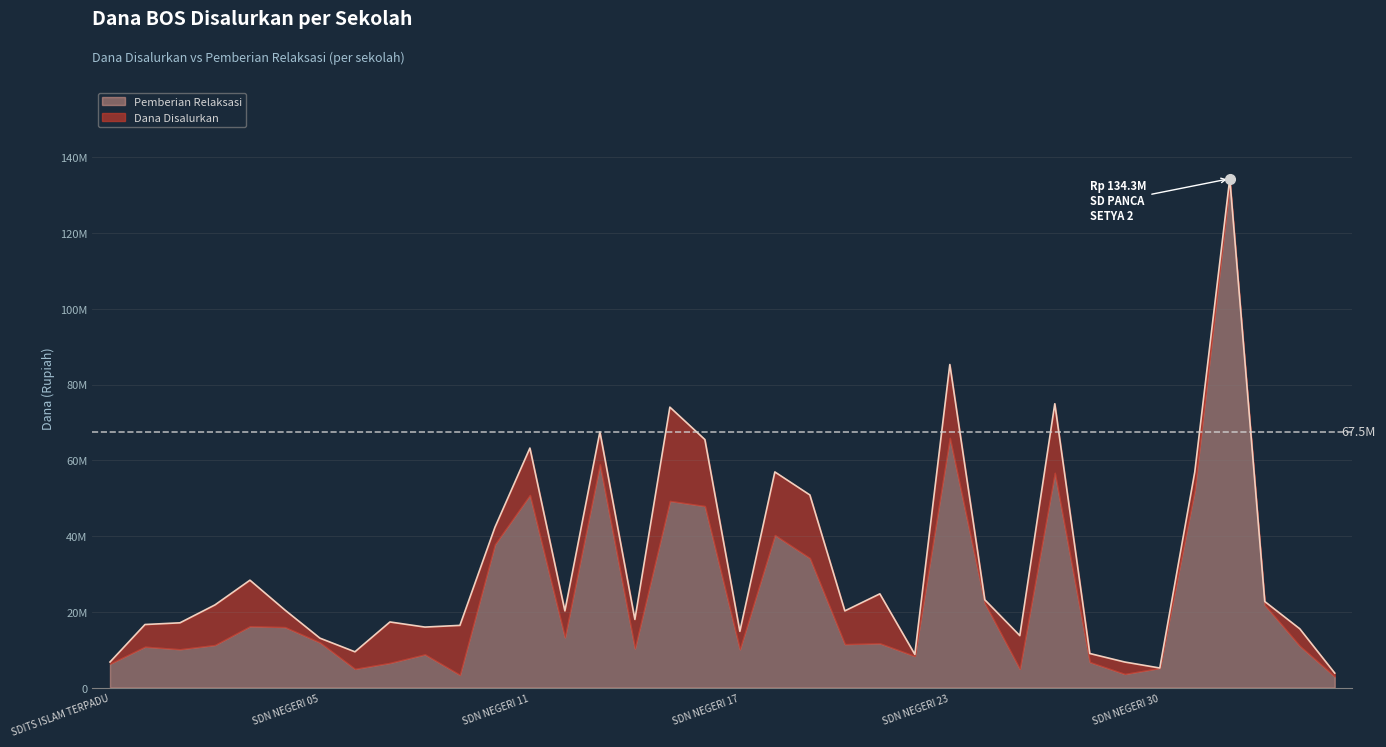

Approximately how many times larger is the value at SD SULUH HARAPAN SINTANG compared to SD NEGERI 22 SUNGAI RAMBAI?

2.6